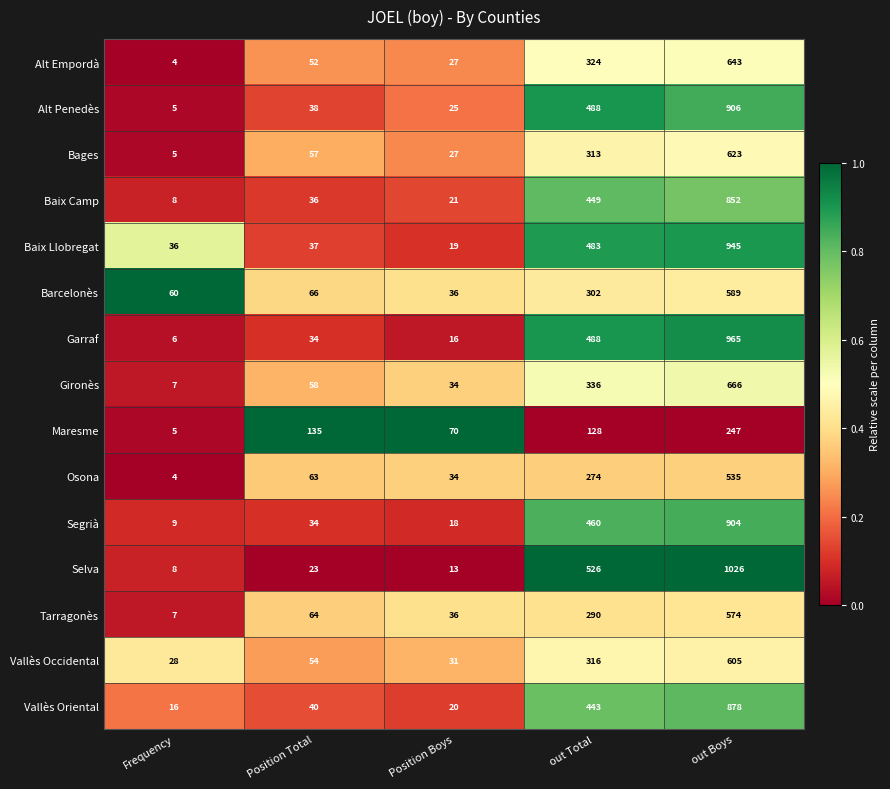

What is the difference between the second highest and minimum values in the Alt Empordà series?

320